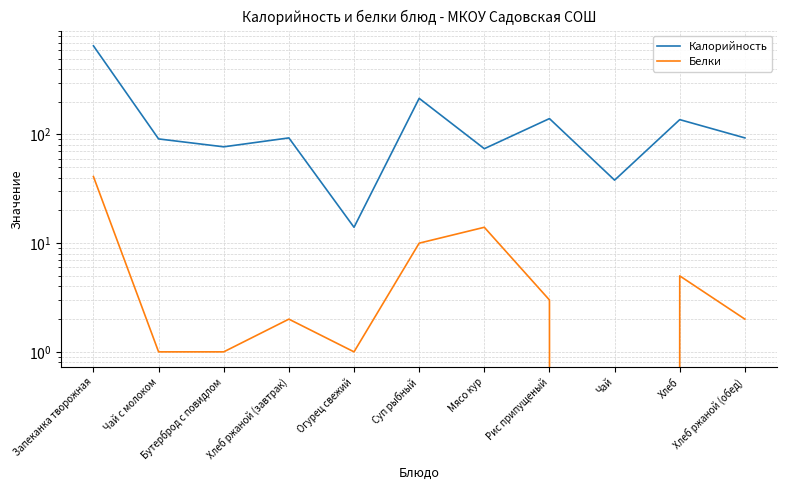

What are all the series names shown in the legend?

Калорийность, Белки